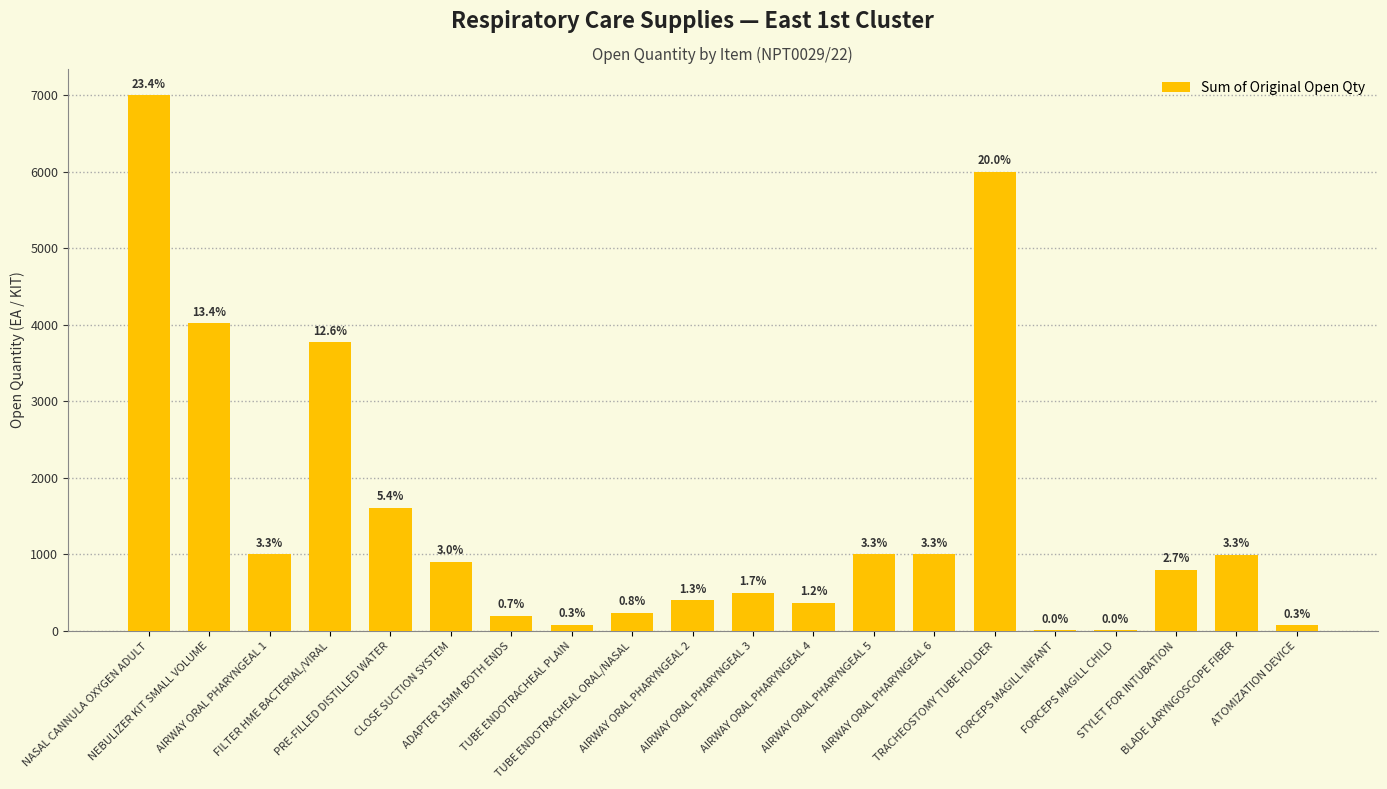

True or false: the data shows 500 at AIRWAY ORAL PHARYNGEAL 3.

True